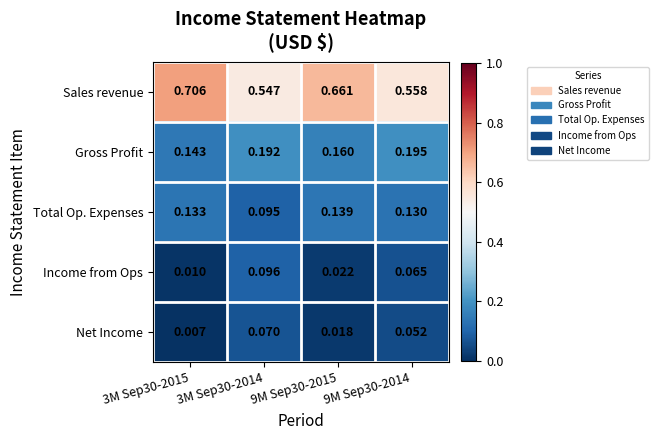

Which series has the widest spread of values?

Sales revenue